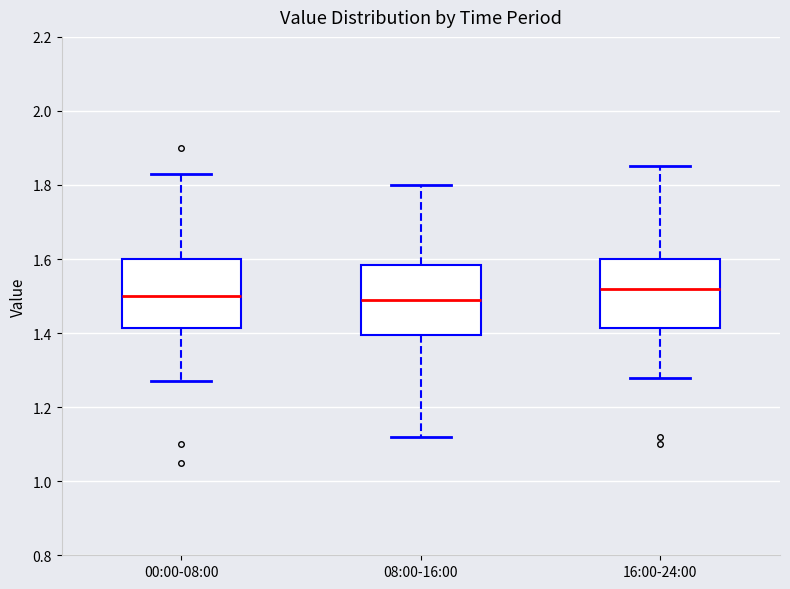

Reading left to right, read every box against the y-axis: the position of its median line, the range the box covers, and the ends of its whiskers. The values are not printed on the chart, so give them approximately, as read against the axis.

00:00-08:00: median 1.50, box 1.42 to 1.60, whiskers 1.28 to 1.84
08:00-16:00: median 1.50, box 1.40 to 1.58, whiskers 1.12 to 1.80
16:00-24:00: median 1.52, box 1.42 to 1.60, whiskers 1.28 to 1.86